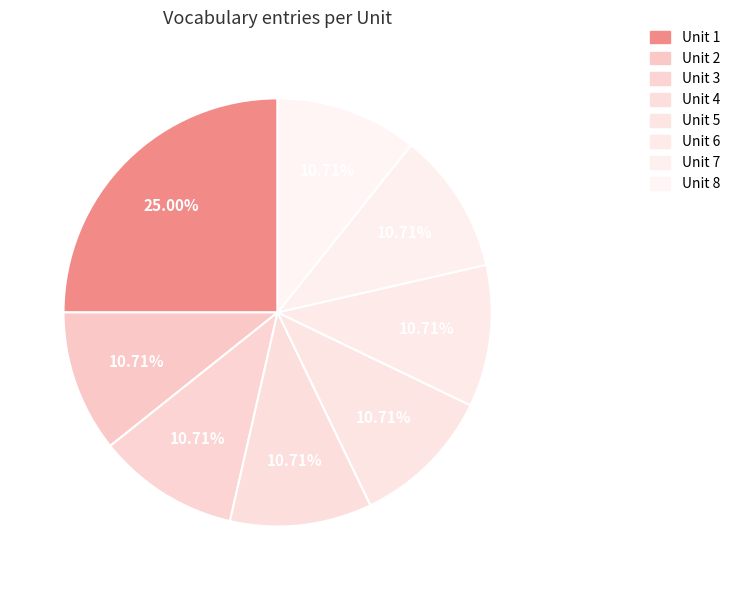

Is there a majority slice in this chart?

No